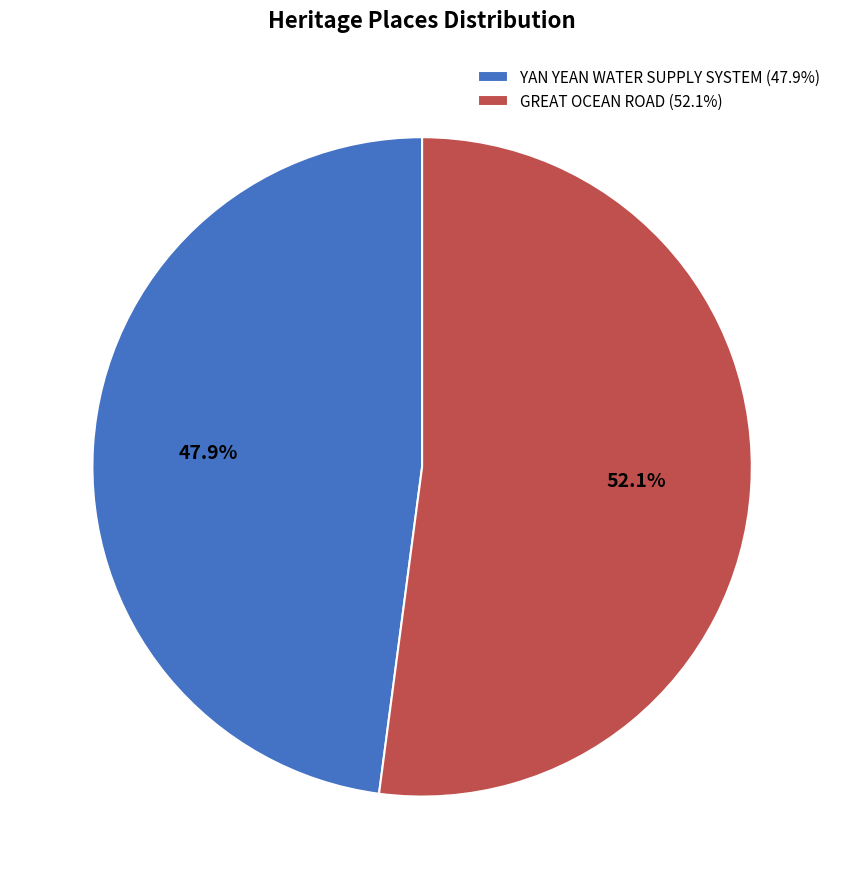

How much of the chart is everything except YAN YEAN WATER SUPPLY SYSTEM?

52.1%